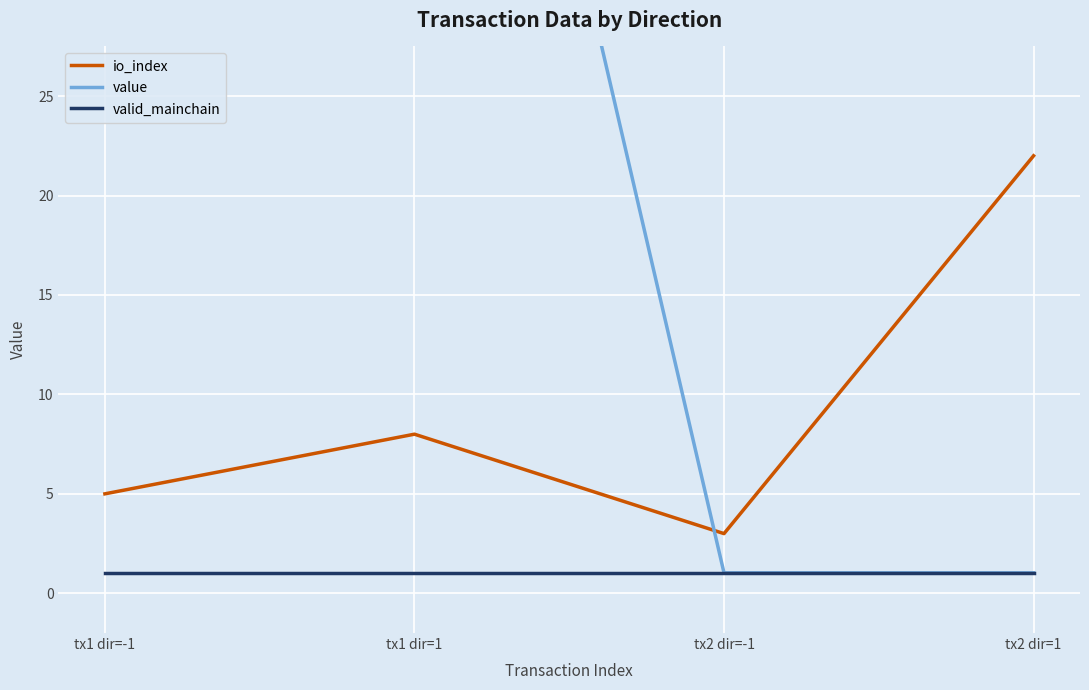

What is the difference between the highest and lowest values at tx1 dir=-1?

67.0